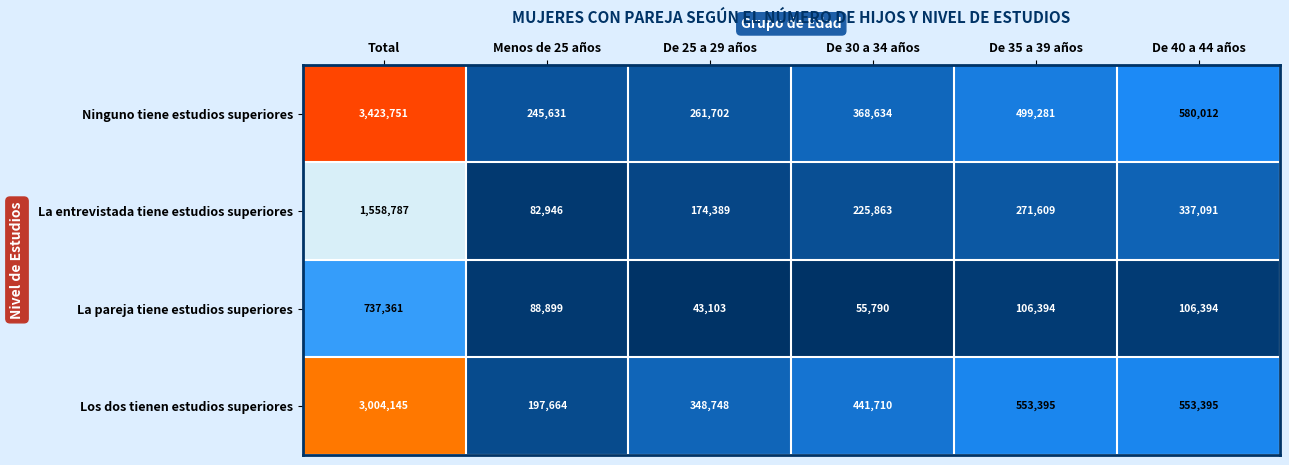

How many series are shown in this chart?

4